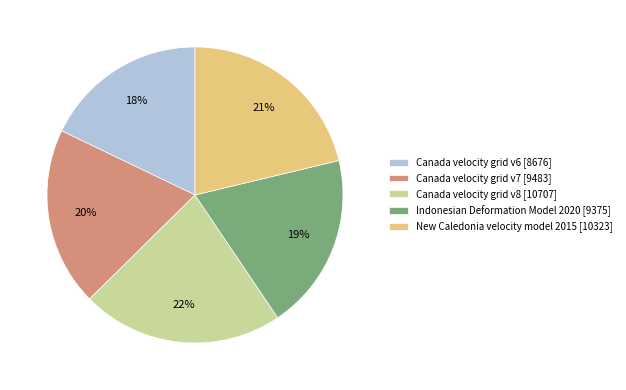

What percentage is the Canada velocity grid v7 slice, to the nearest percent?

20%